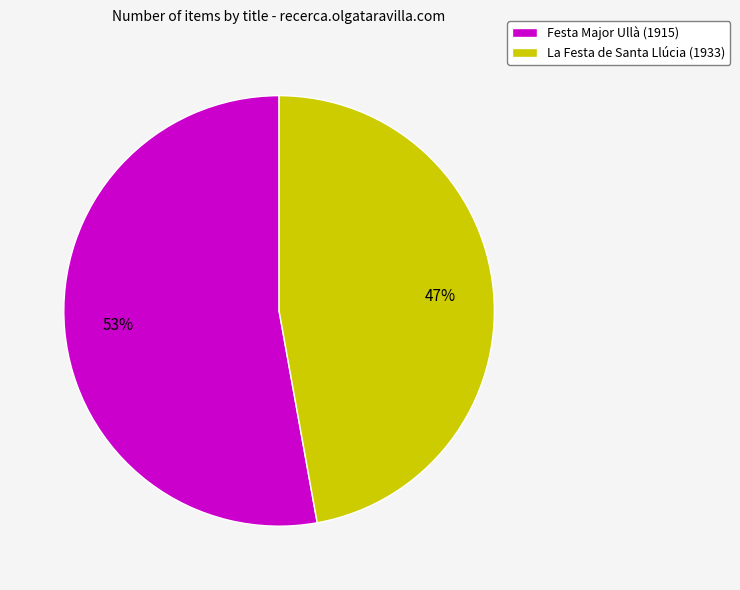

The La Festa de Santa Llúcia (1933) slice represents 41% of the pie. True or false?

False